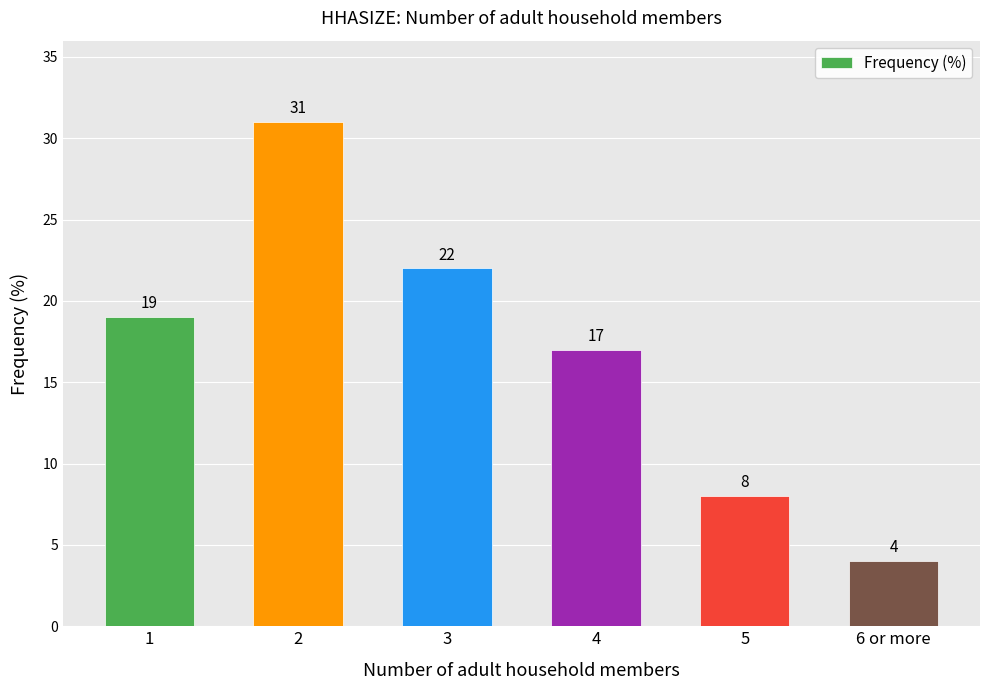

The chart shows a value of 33 at 1. True or false?

False